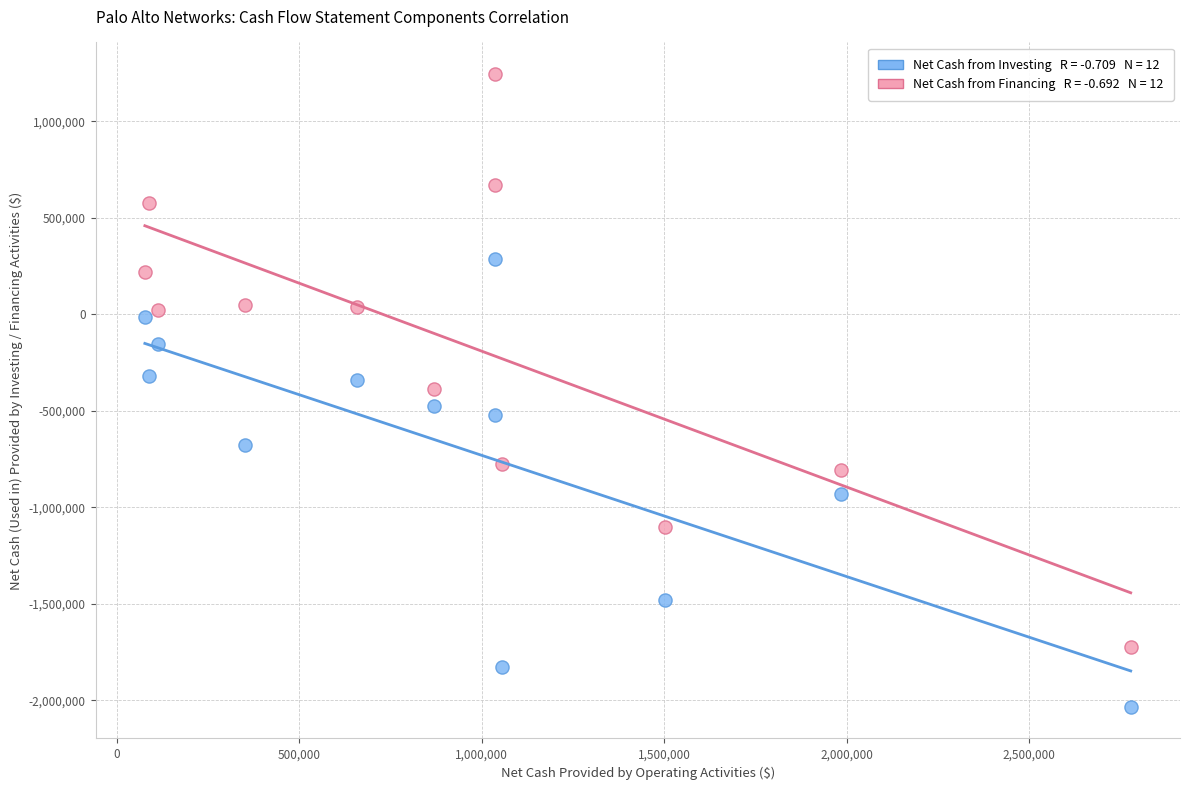

Across all data points, what is the range of X values (max minus min)?

2700132